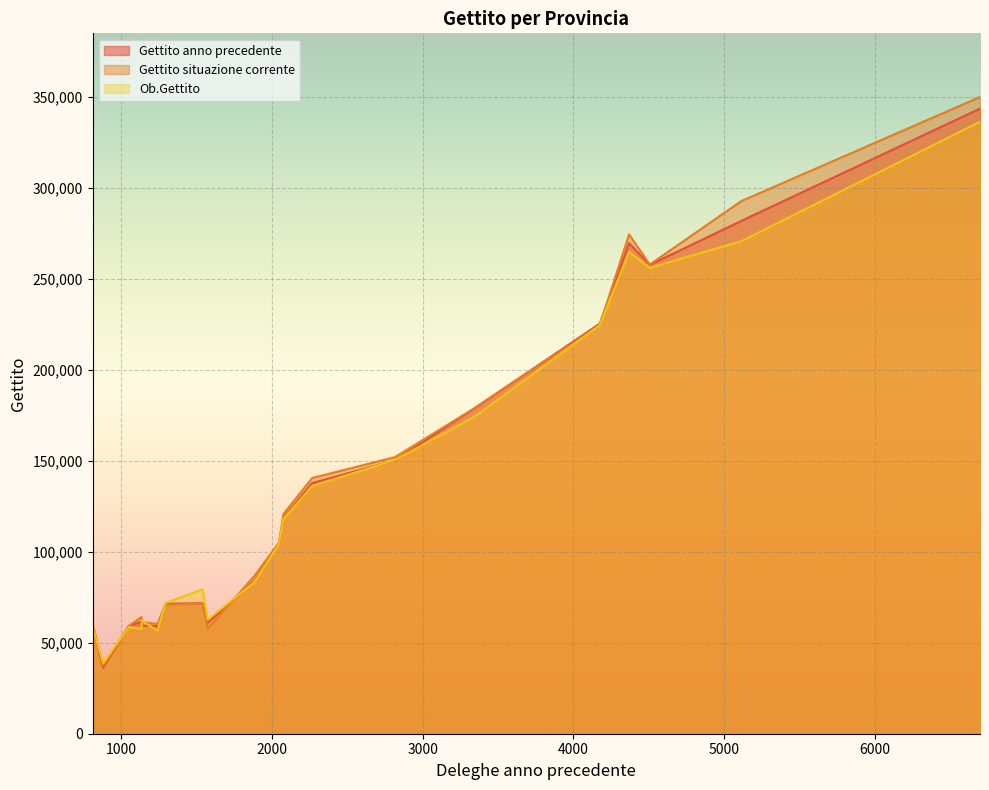

True or false: Gettito situazione corrente and Ob.Gettito cross at least once.

True